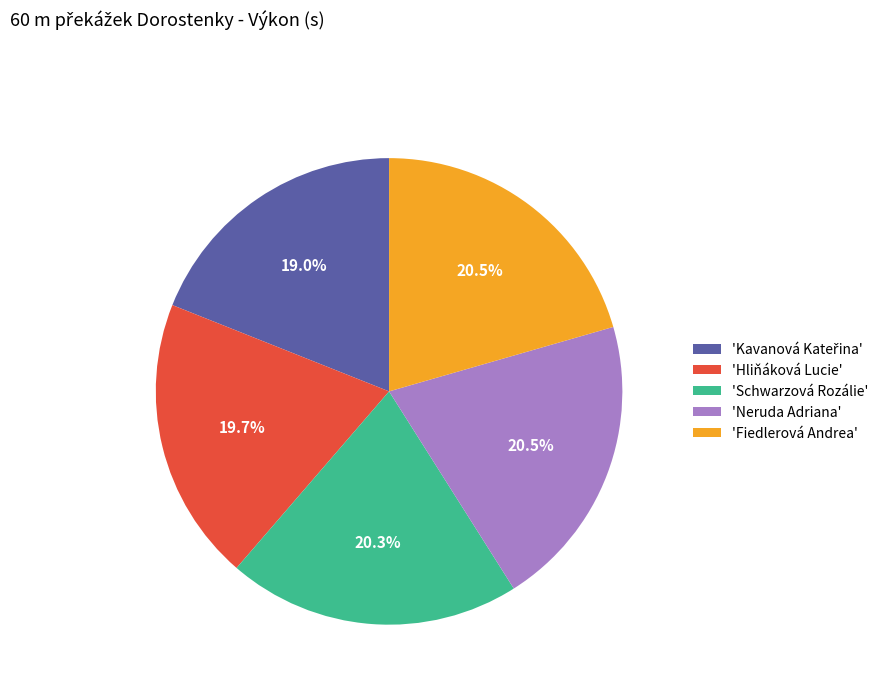

Is there any slice that represents more than half of the pie?

No